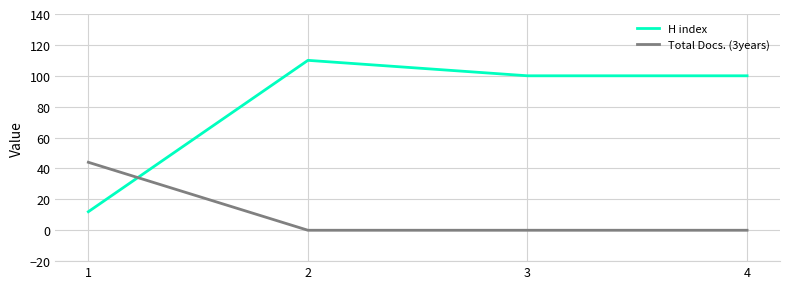

Reading left to right, what are all the values shown in this chart?

H index: 12	110	100	100
Total Docs. (3years): 44	0	0	0